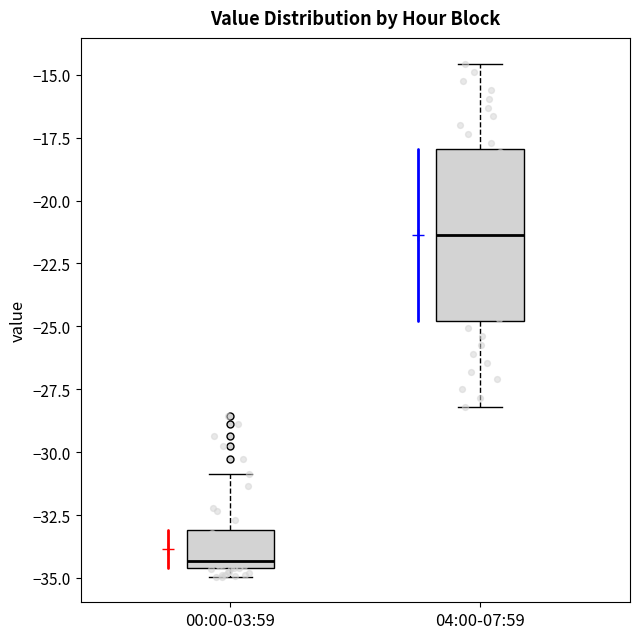

Reading left to right, read every box against the y-axis: the position of its median line, the range the box covers, and the ends of its whiskers. The values are not printed on the chart, so give them approximately, as read against the axis.

00:00-03:59: median -34.5 (just above the box's lower edge), box -34.5 to -33.0, whiskers -35.0 to -31.0
04:00-07:59: median -21.5, box -25.0 to -18.0, whiskers -28.0 to -14.5